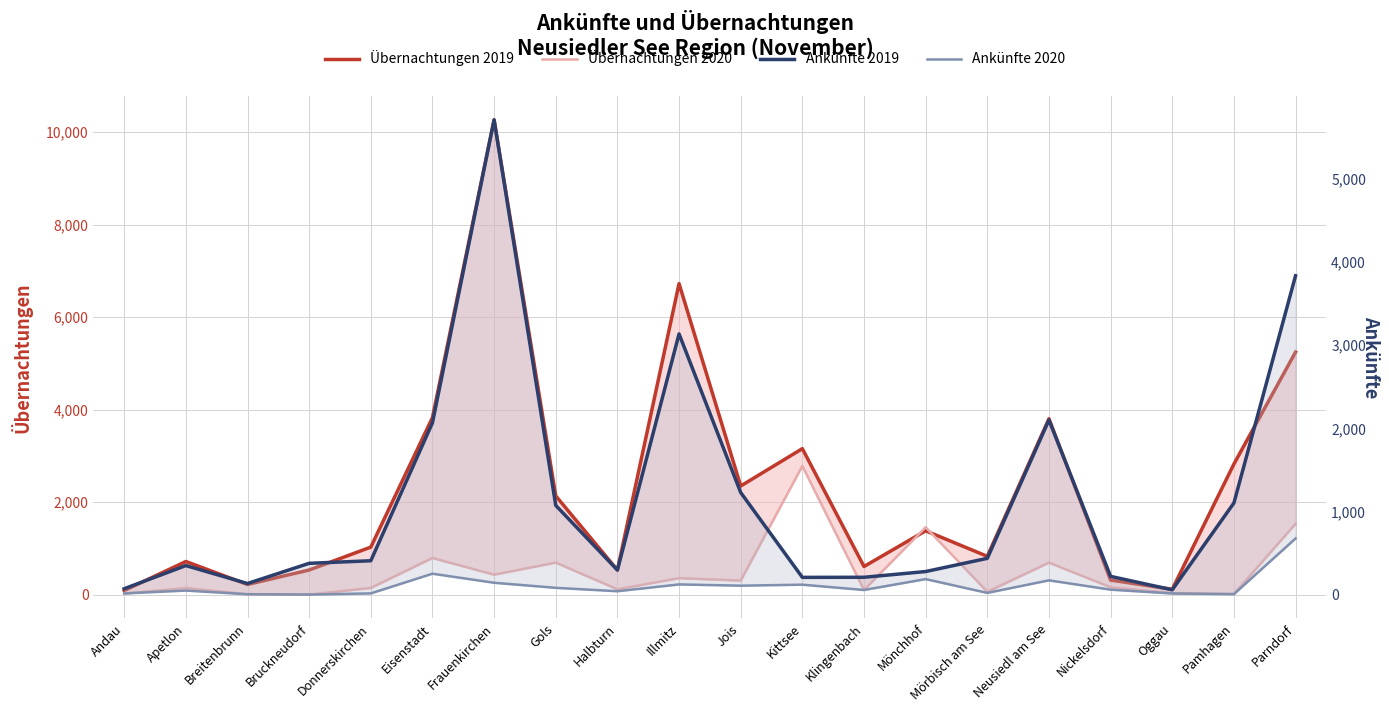

At which label does Ankünfte 2020 first exceed 59?

Eisenstadt